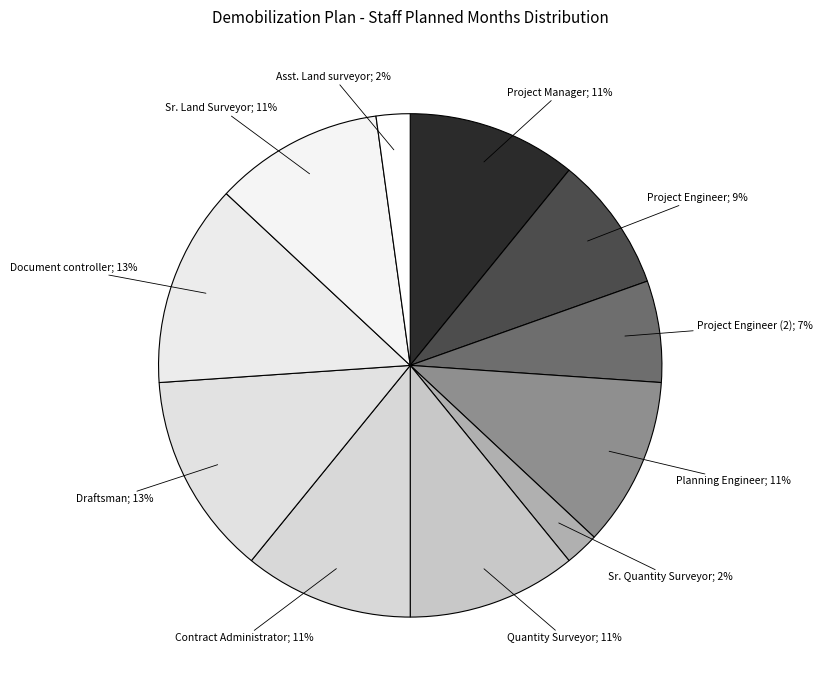

Count the number of slices in the pie.

11